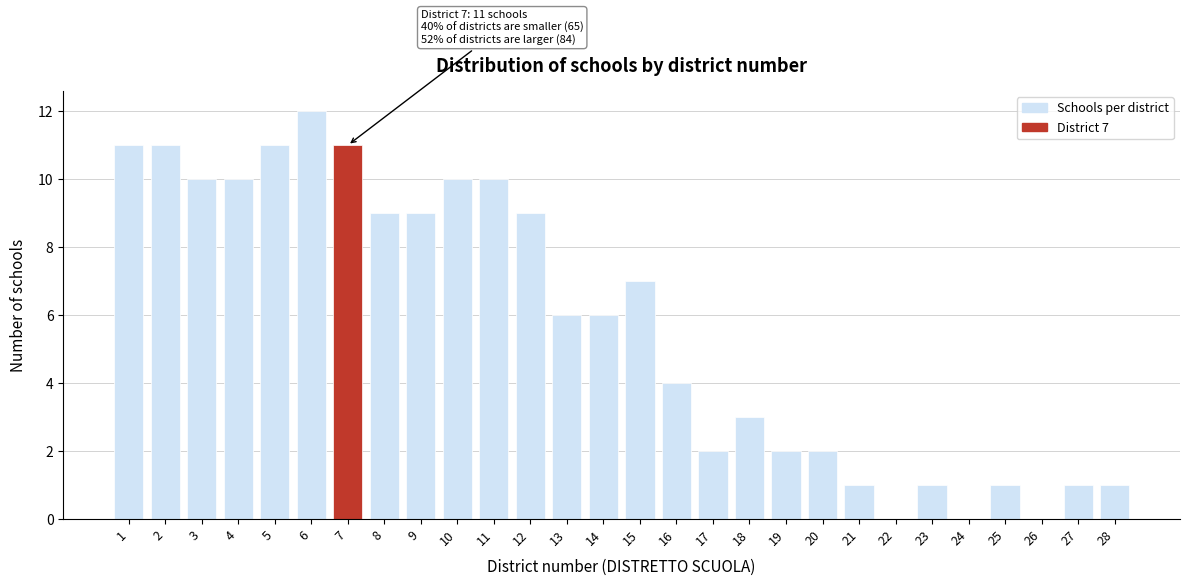

Approximately how many times larger is the value at 10 compared to 12?

1.1